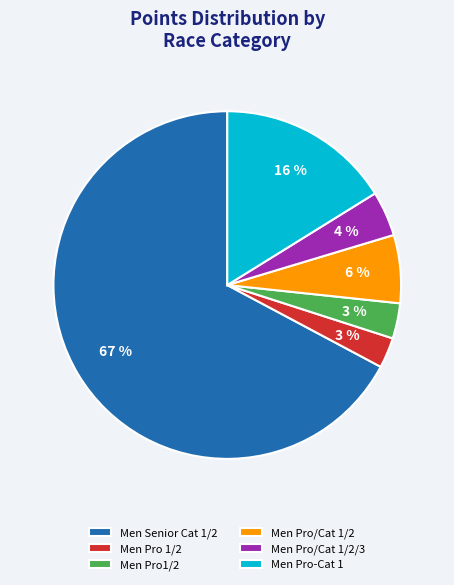

Which has a higher value, Men Senior Cat 1/2 or Men Pro1/2?

Men Senior Cat 1/2